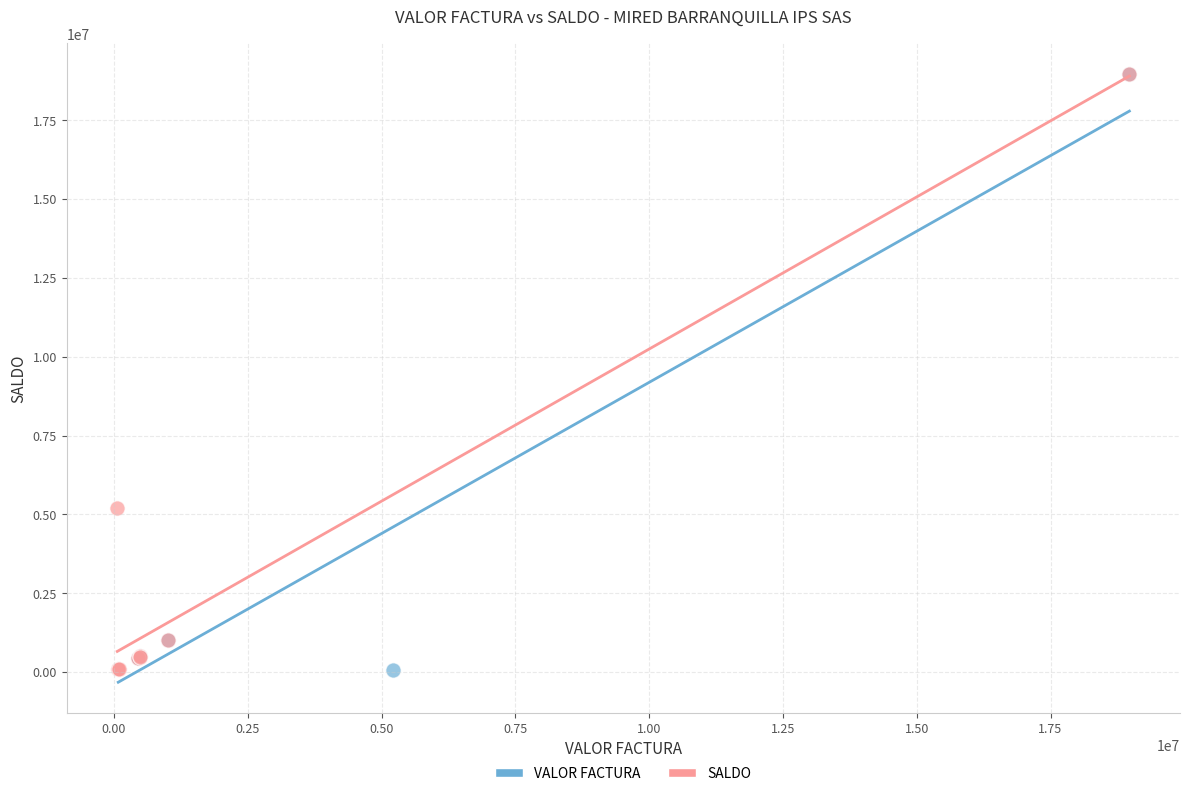

What are all the series names shown in the legend?

VALOR FACTURA, SALDO